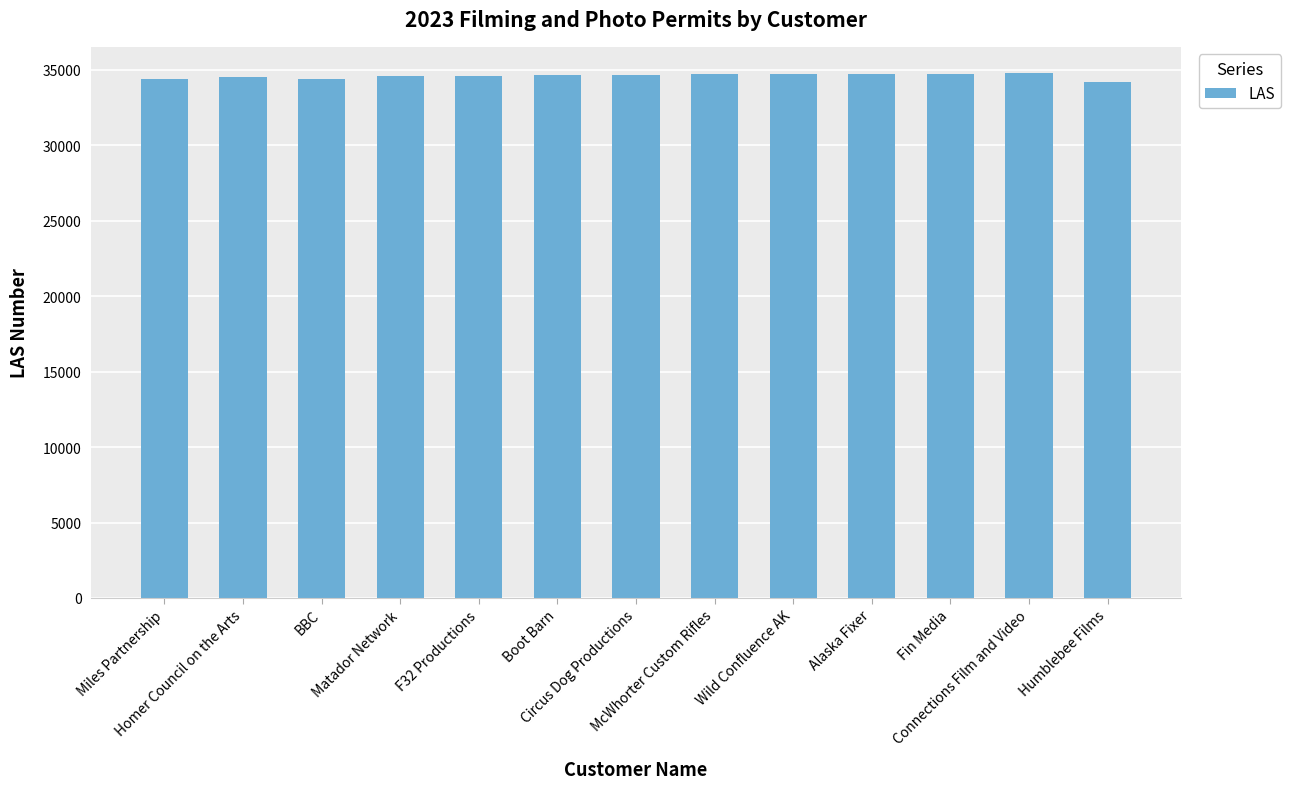

What is the minimum value shown in the chart?

34180